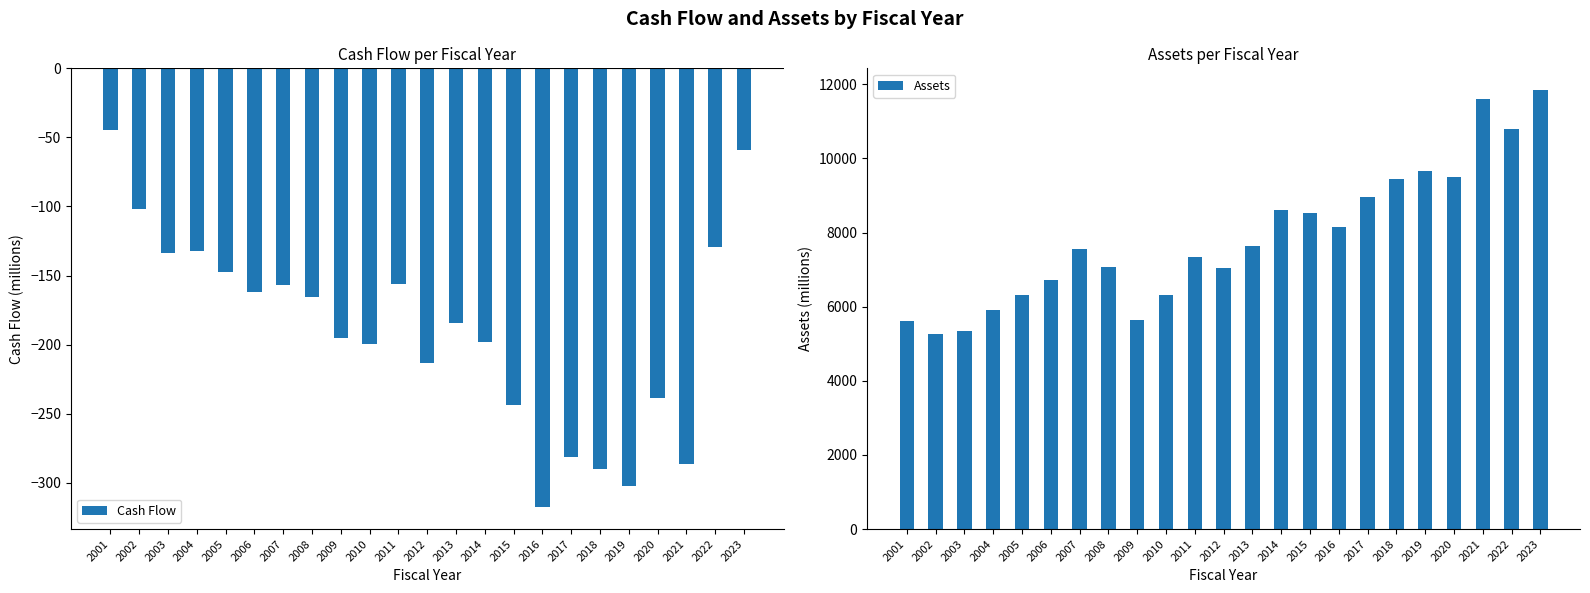

What is the difference between the highest and lowest values at 2023?

11896.7